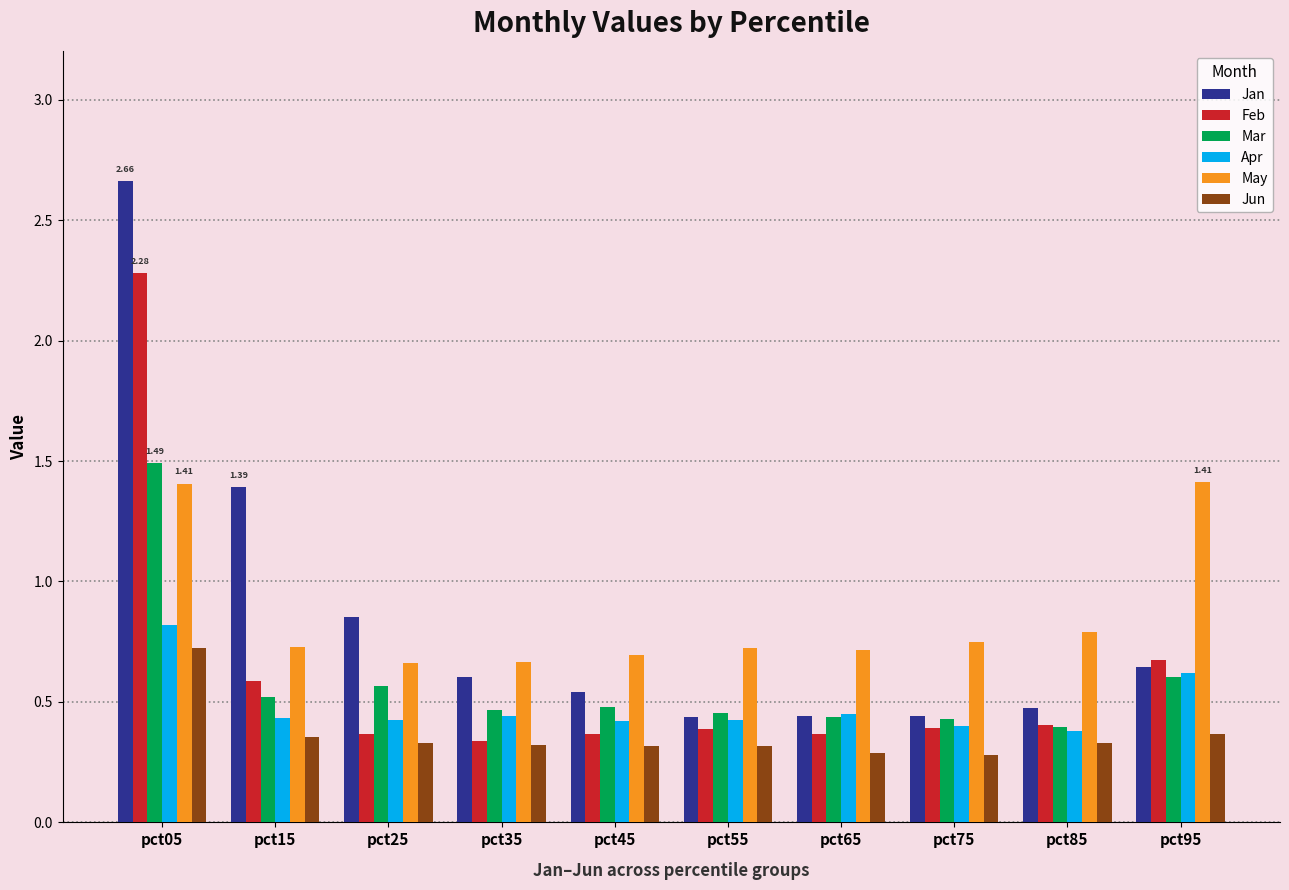

Are the bars grouped side by side (vs. stacked)?

Yes